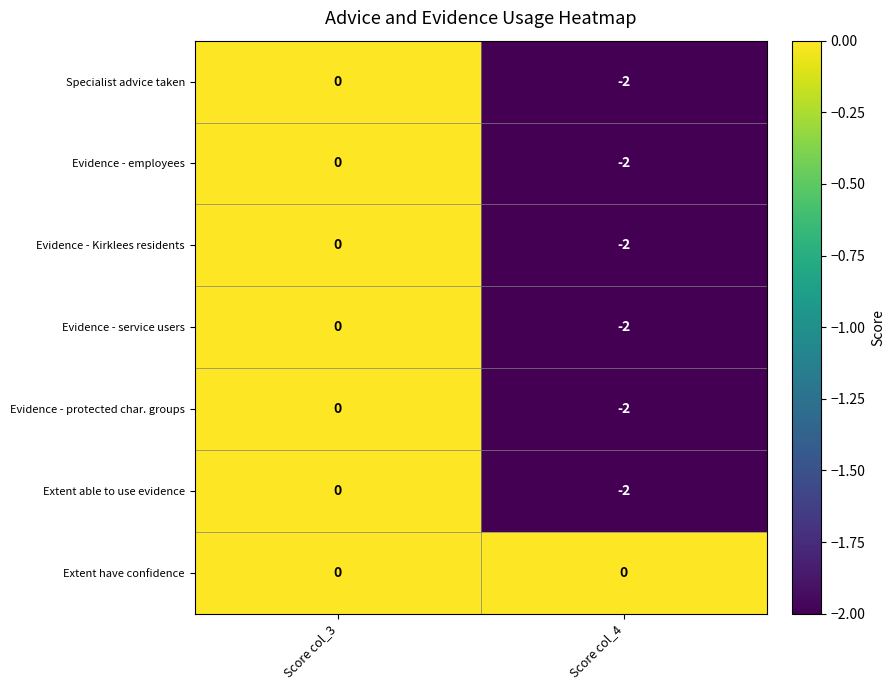

Which category has the highest value in the Evidence - service users series?

Score col_3